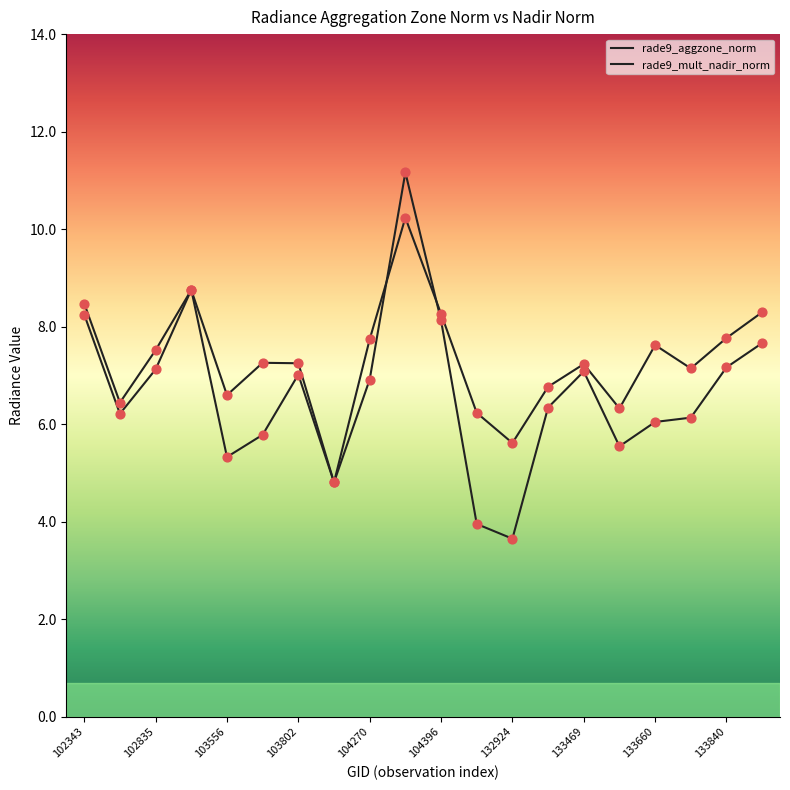

Which series contains the lowest Y value?

rade9_mult_nadir_norm